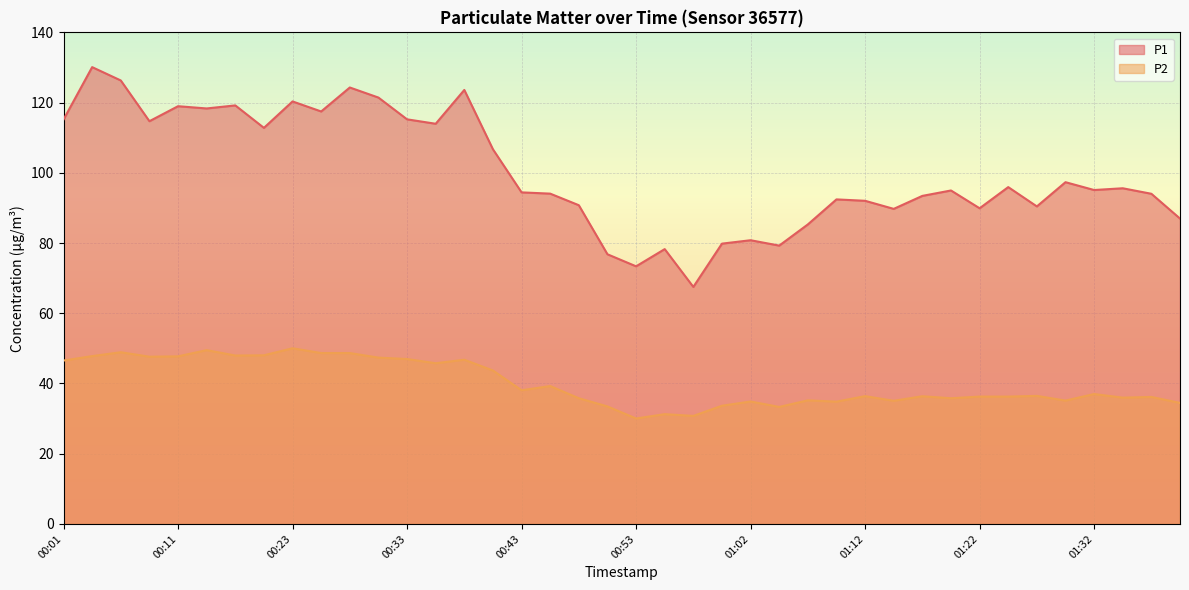

Reading left to right, list all the values displayed in this chart.

P1: 115.2	130.1	126.3	114.7	119.0	118.3	119.2	112.8	120.3	117.5	124.3	121.4	115.2	114.0	123.6	106.7	94.4	94.1	90.8	76.8	73.4	78.3	67.5	79.8	80.8	79.3	85.3	92.4	92.0	89.7	93.4	95.0	89.9	95.9	90.4	97.3	95.1	95.6	94.0	87.0
P2: 46.5	47.8	48.9	47.6	47.7	49.5	48.0	48.0	50.0	48.7	48.7	47.4	47.0	45.8	46.8	43.7	38.1	39.3	35.8	33.5	30.0	31.3	30.8	33.7	34.9	33.3	35.2	34.8	36.4	35.1	36.4	35.8	36.3	36.3	36.5	35.1	37.0	36.0	36.2	34.5